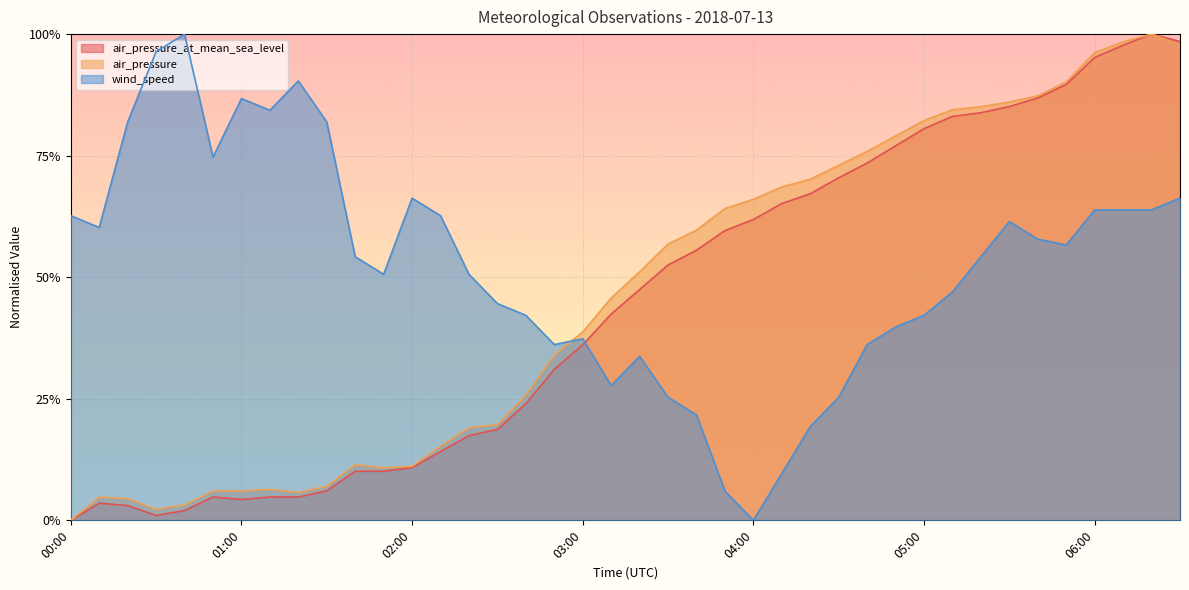

Does the chart display data point markers on the line(s)?

No